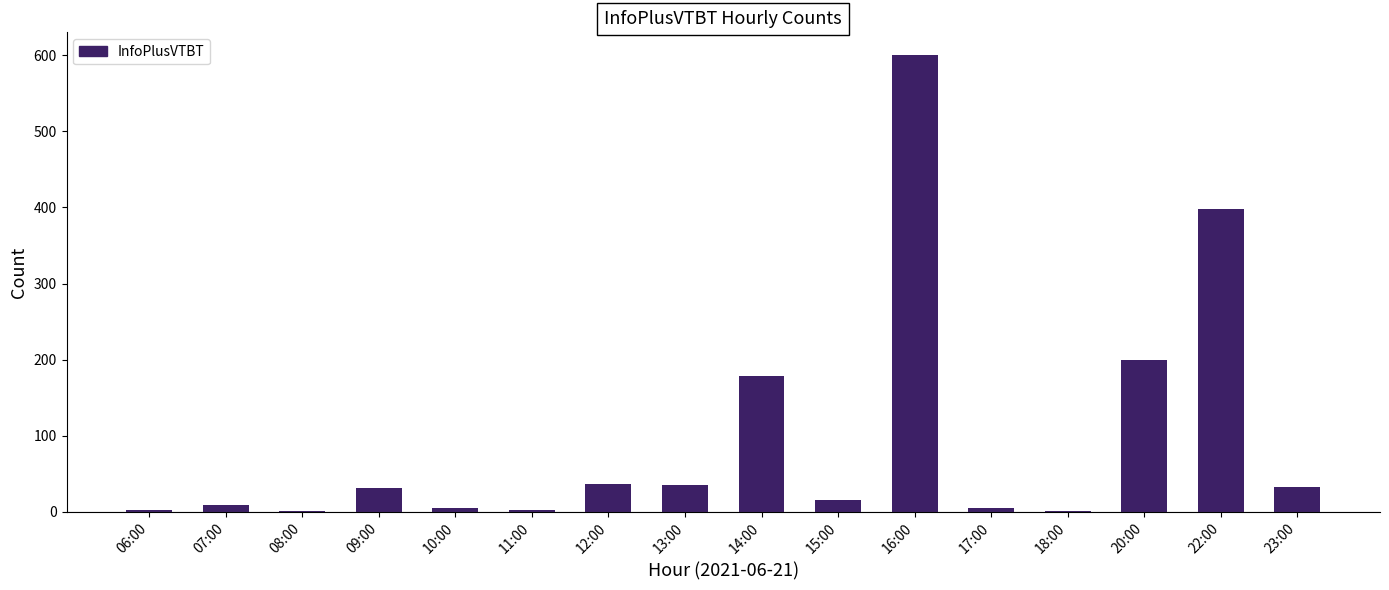

True or false: the data shows 5 at 17:00.

True